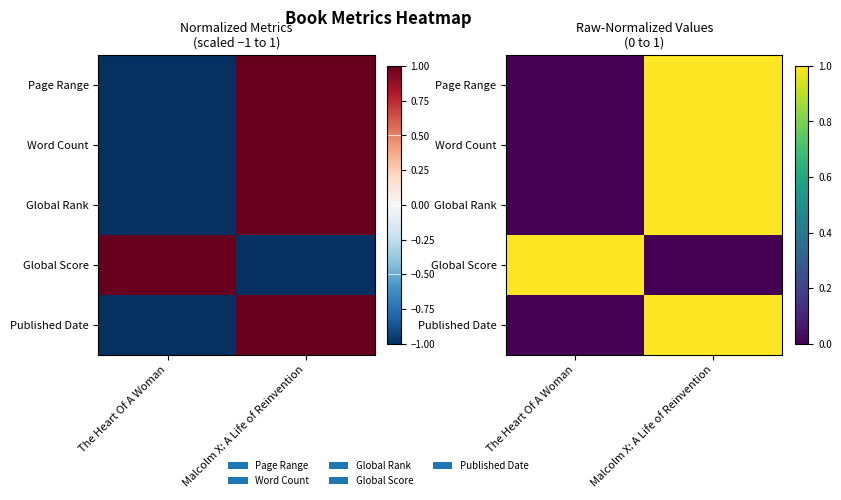

What is the highest value of the Global Rank series?

1